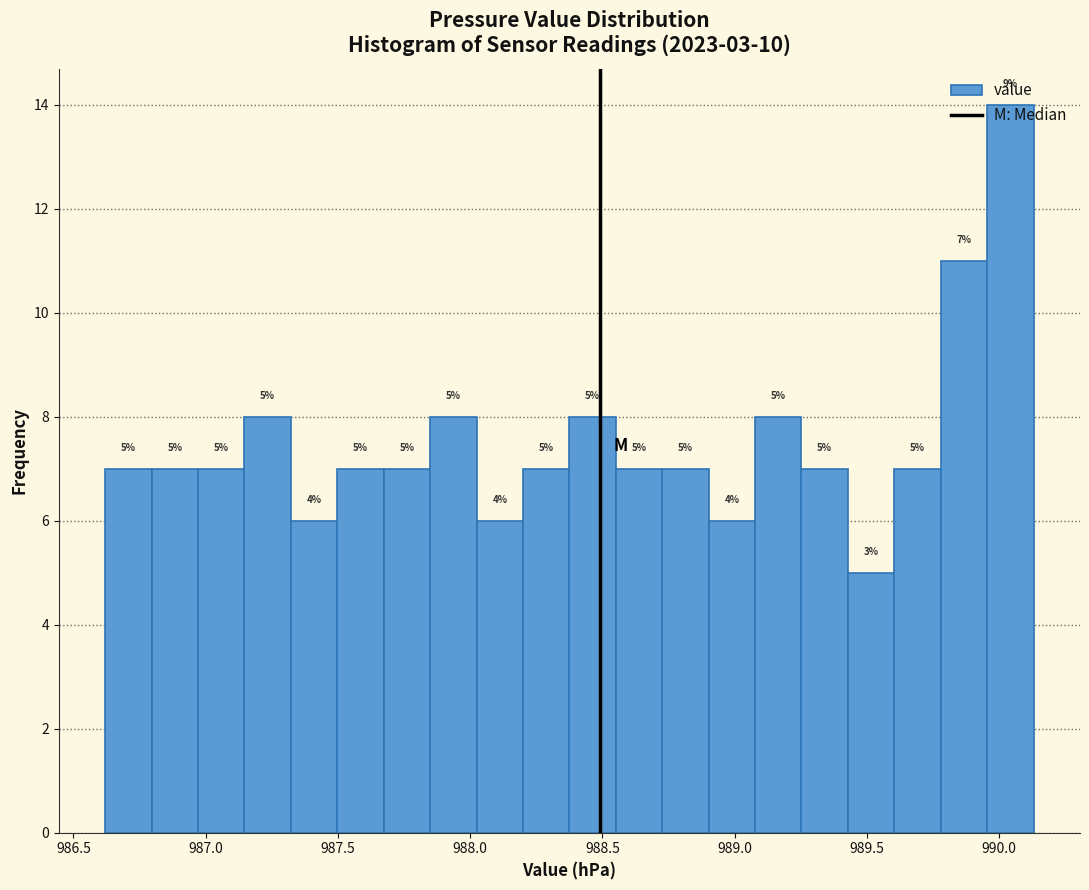

Around what value on the x-axis is the tallest bar? Give the approximate position of its centre, as read against the axis.

990.05